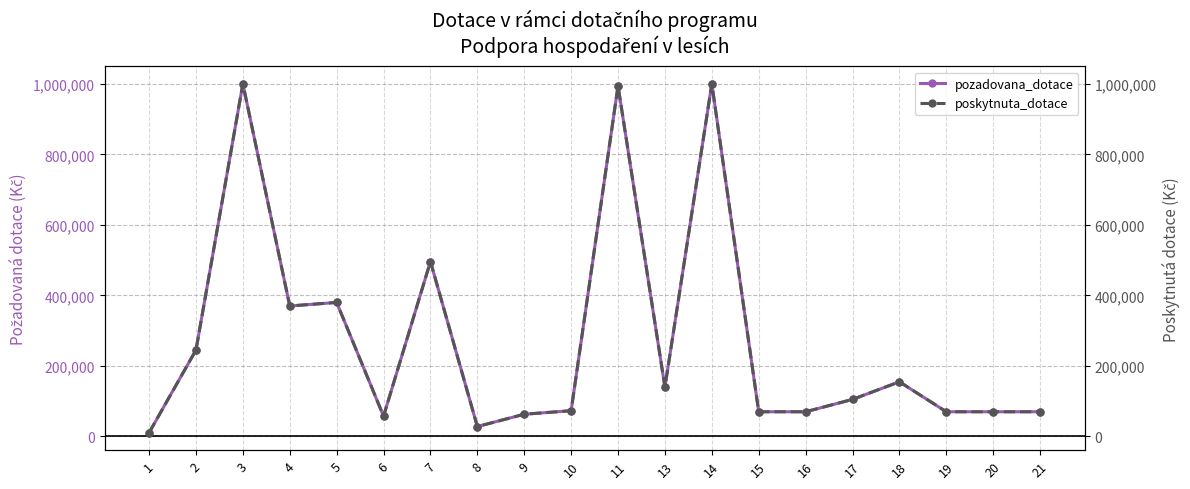

What is the sum of the poskytnuta_dotace values at 8 and 17?

133000